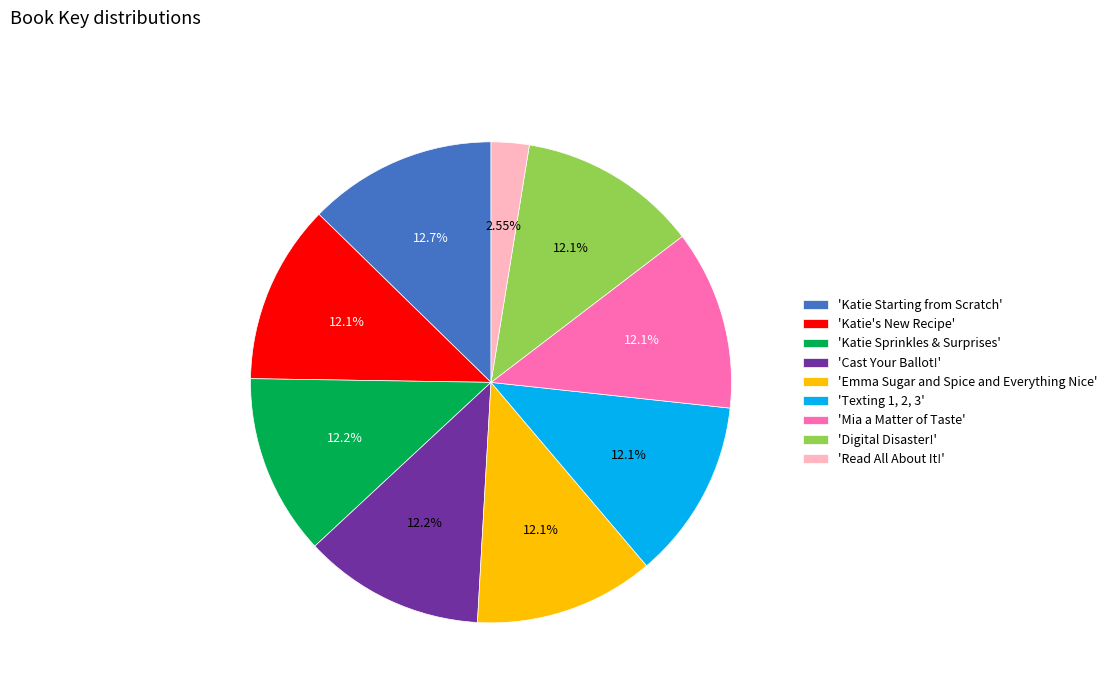

What is the smallest slice in the pie chart?

'Read All About It!'